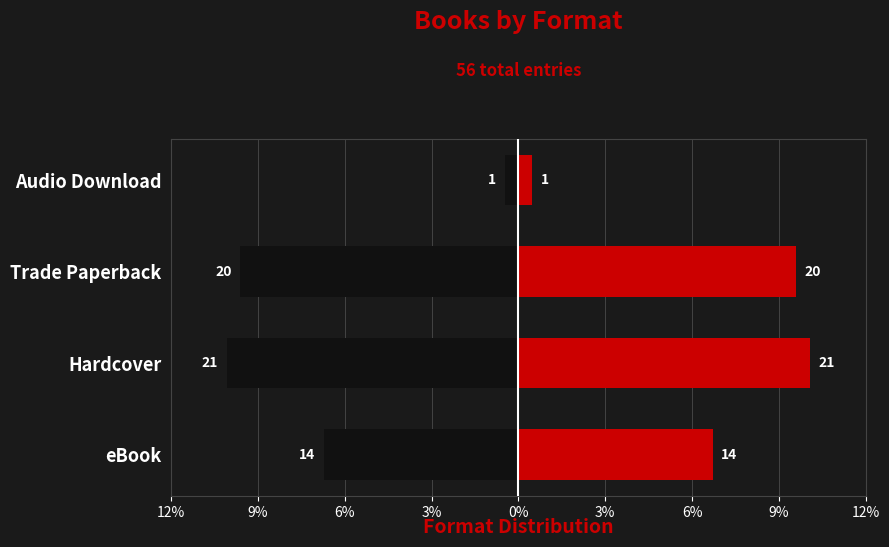

True or false: Right has a value of 2.3 at eBook.

False